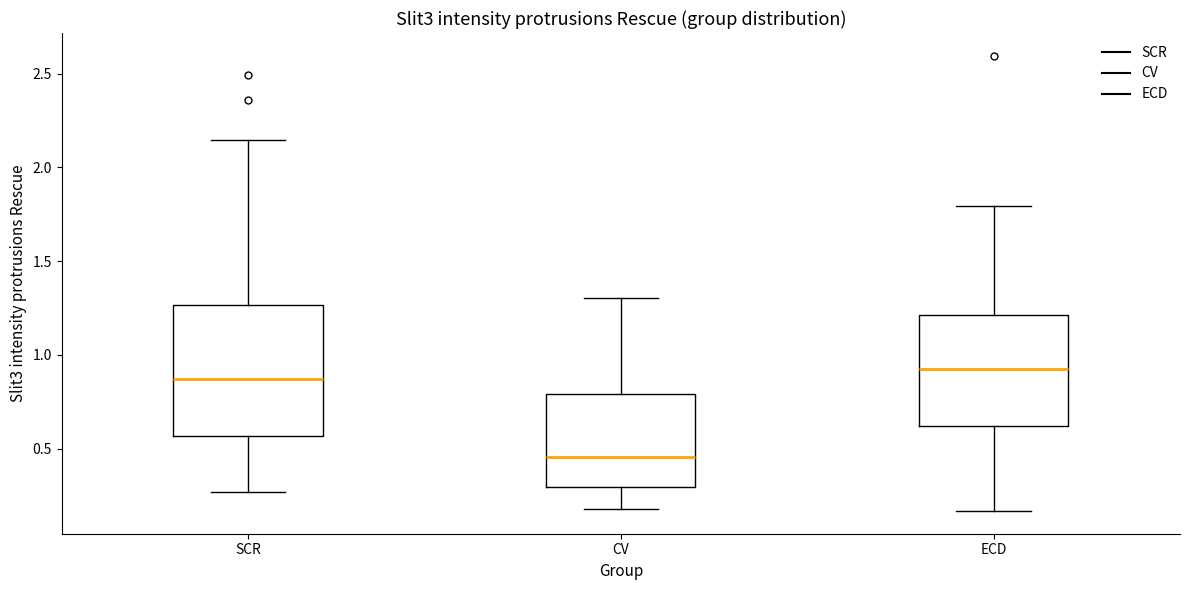

Which box's median line is the lowest?

CV